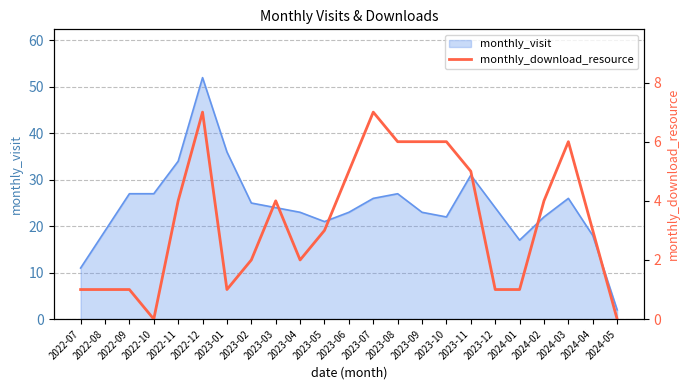

What is the sum of all values?

76